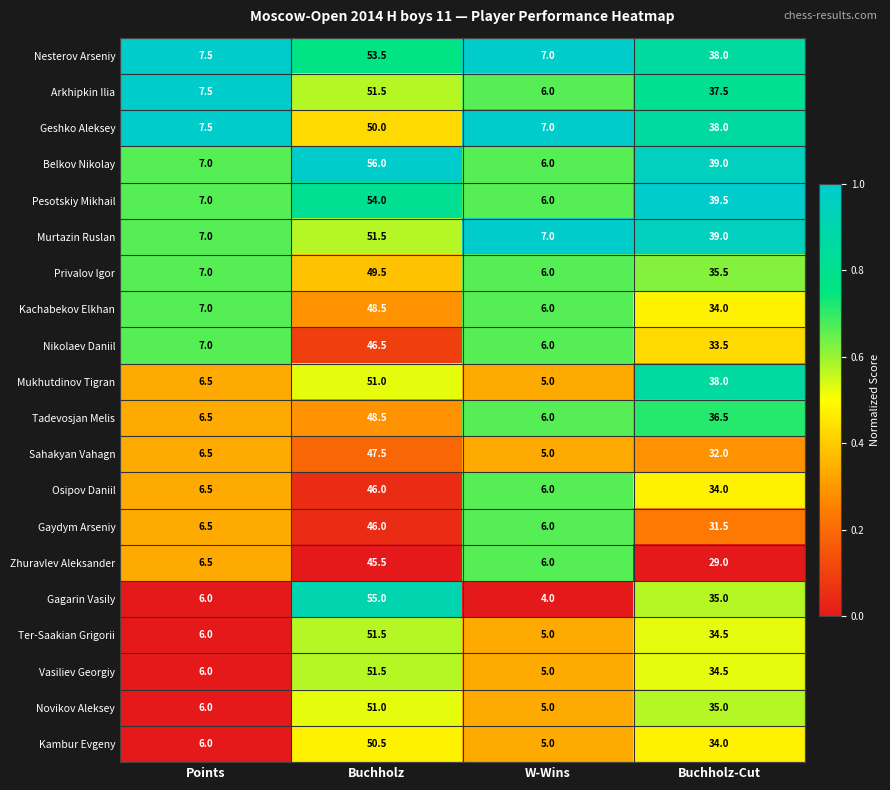

At which category does the chart reach its minimum across all series?

W-Wins